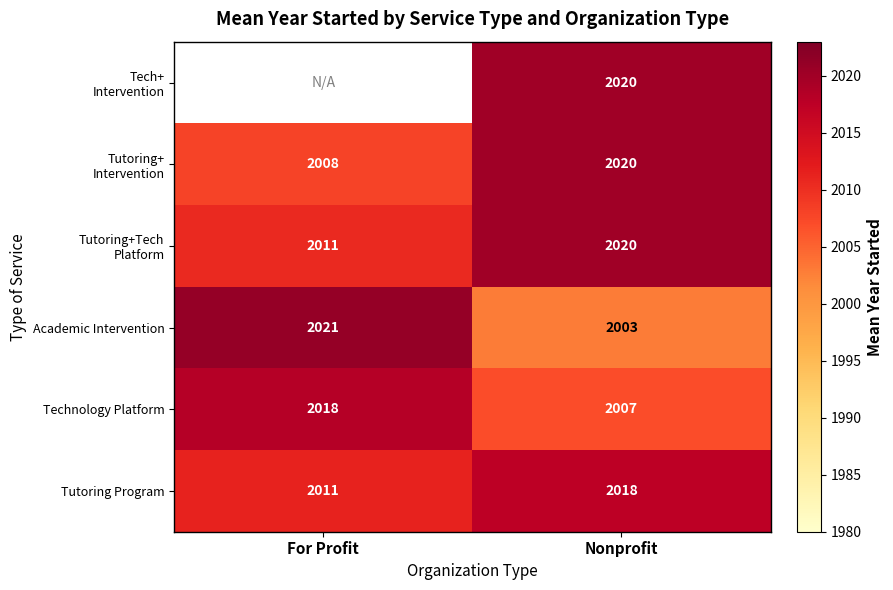

True or false: Academic Intervention has a value of 2003.0 at Nonprofit.

True